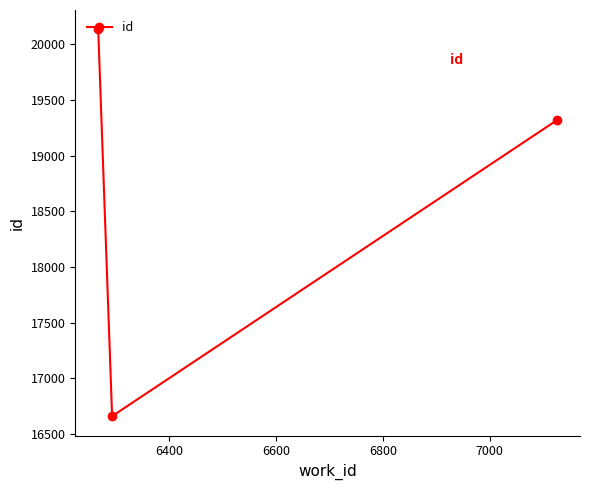

Reading left to right, list all the values displayed in this chart.

20132	16662	19318